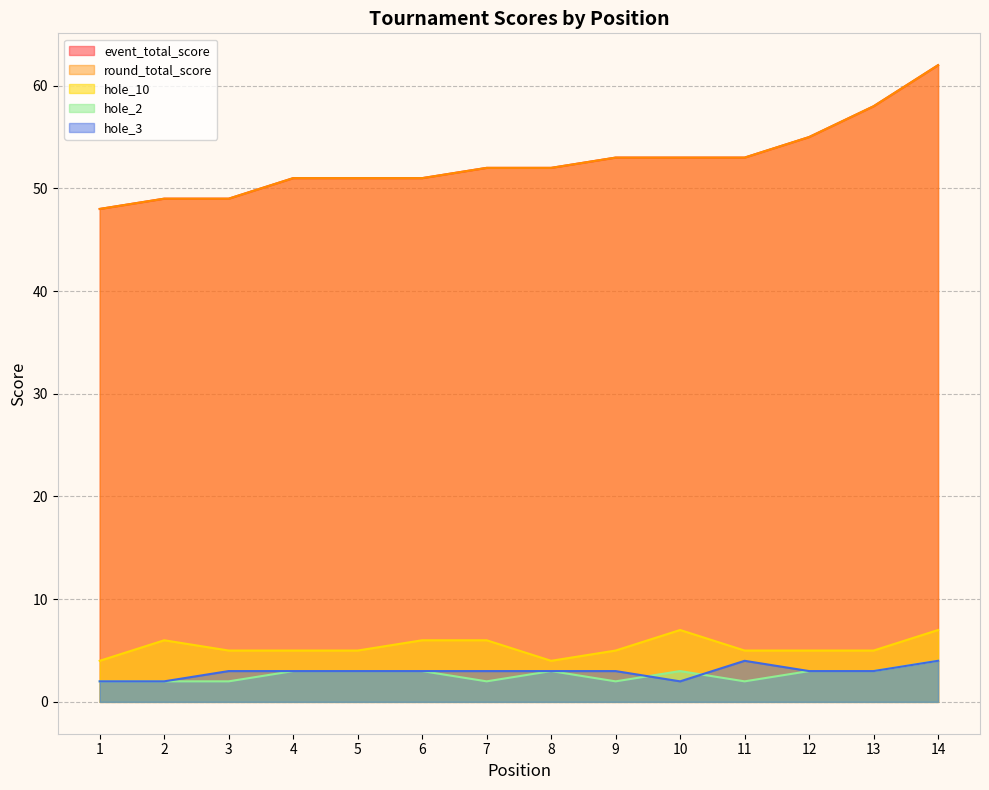

Rank the categories by hole_2 value from highest to lowest.

14, 4, 5, 6, 8, 10, 12, 13, 1, 2, 3, 7, 9, 11